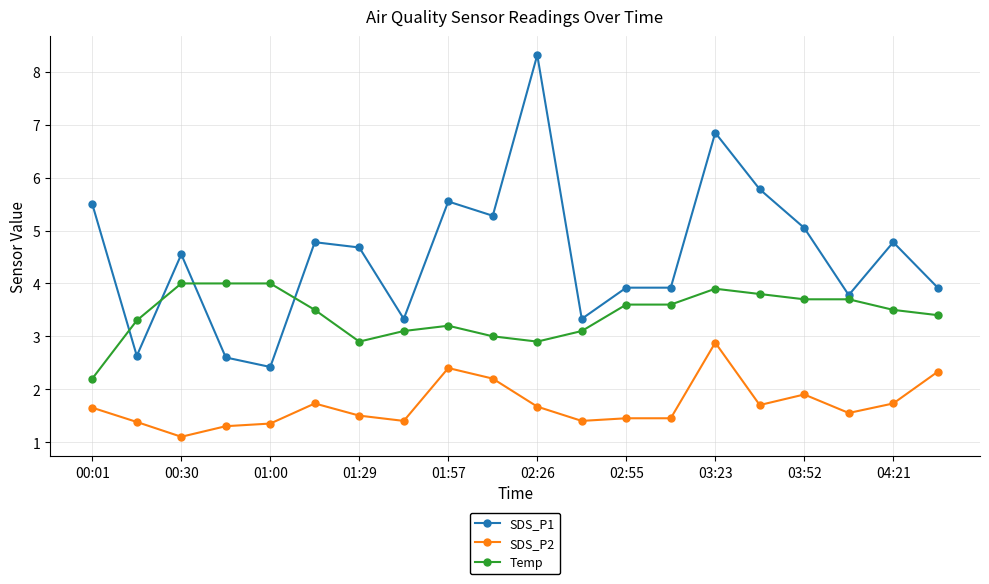

Which series has the largest range (max minus min)?

SDS_P1